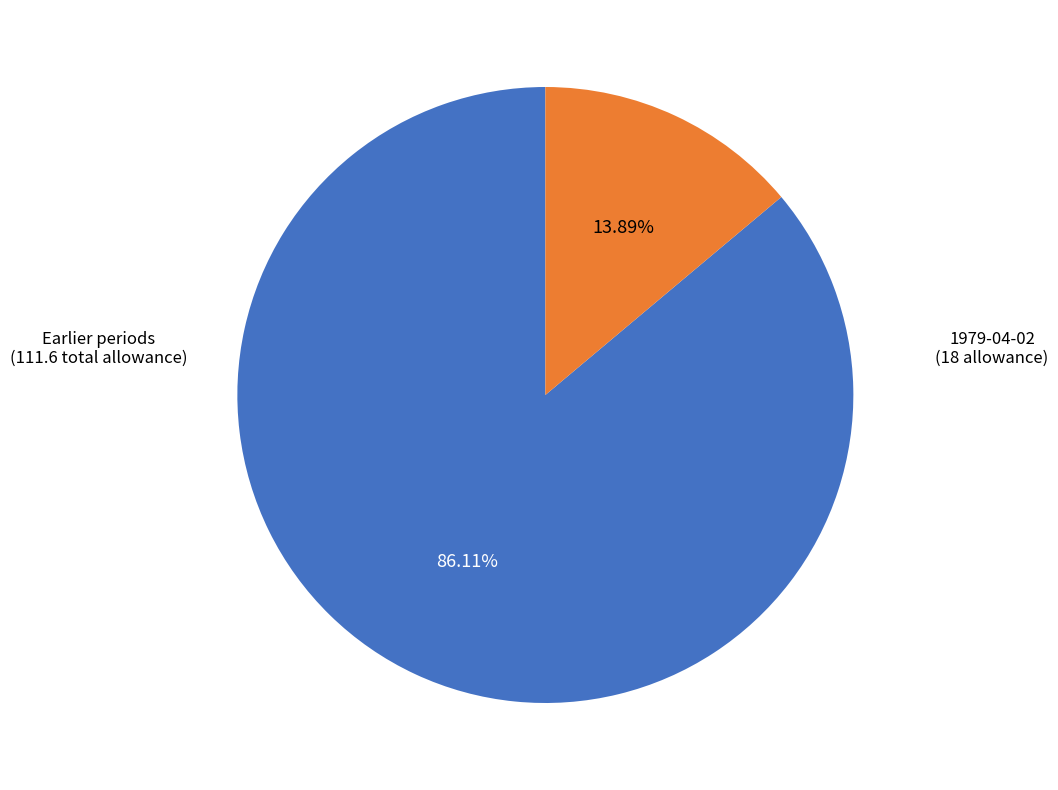

Is there a majority slice in this chart?

Yes